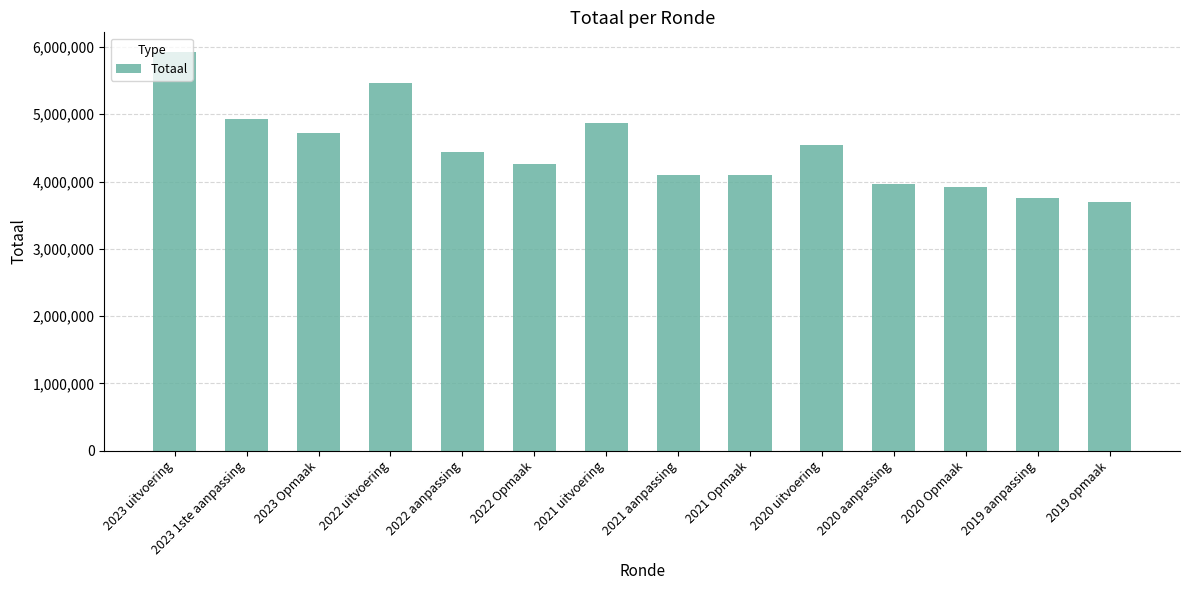

The value at 2022 uitvoering is 5468872. True or false?

True